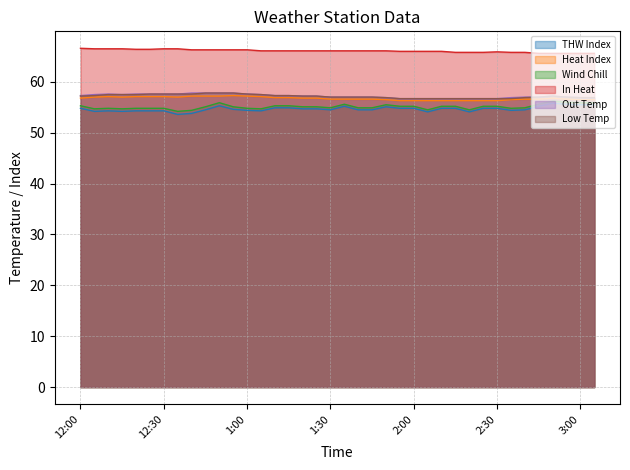

True or false: Low Temp and Wind Chill intersect in this chart.

False